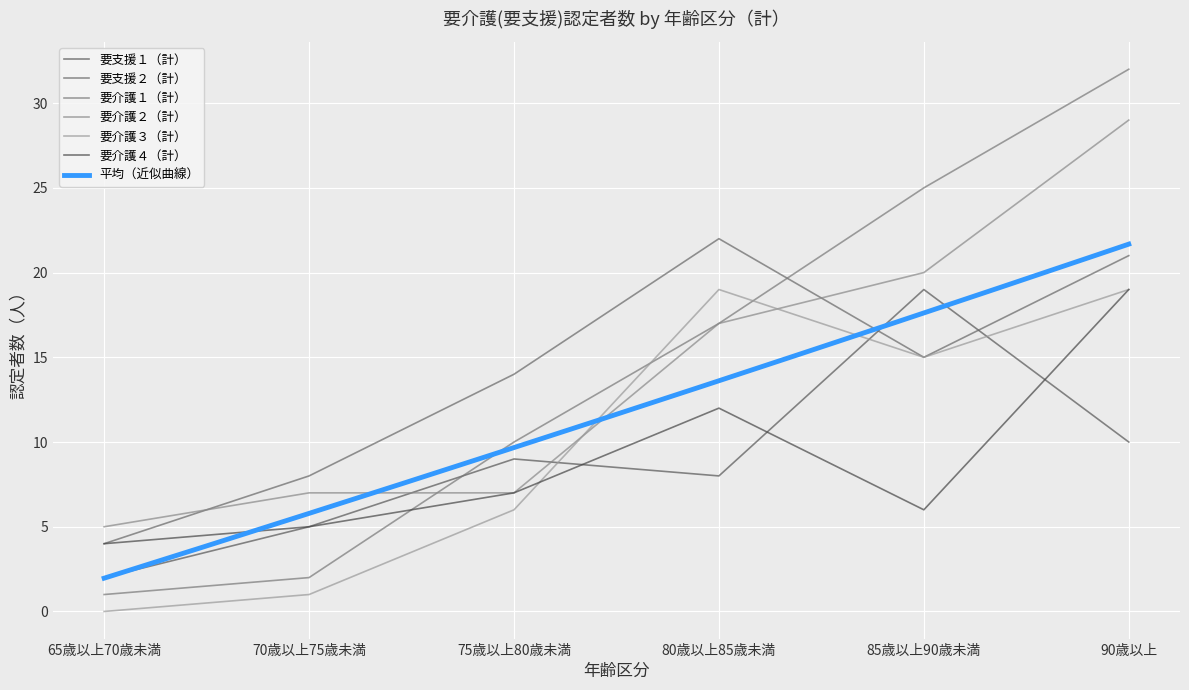

Is it true that 要介護２（計） equals 5 at 85歳以上90歳未満?

False